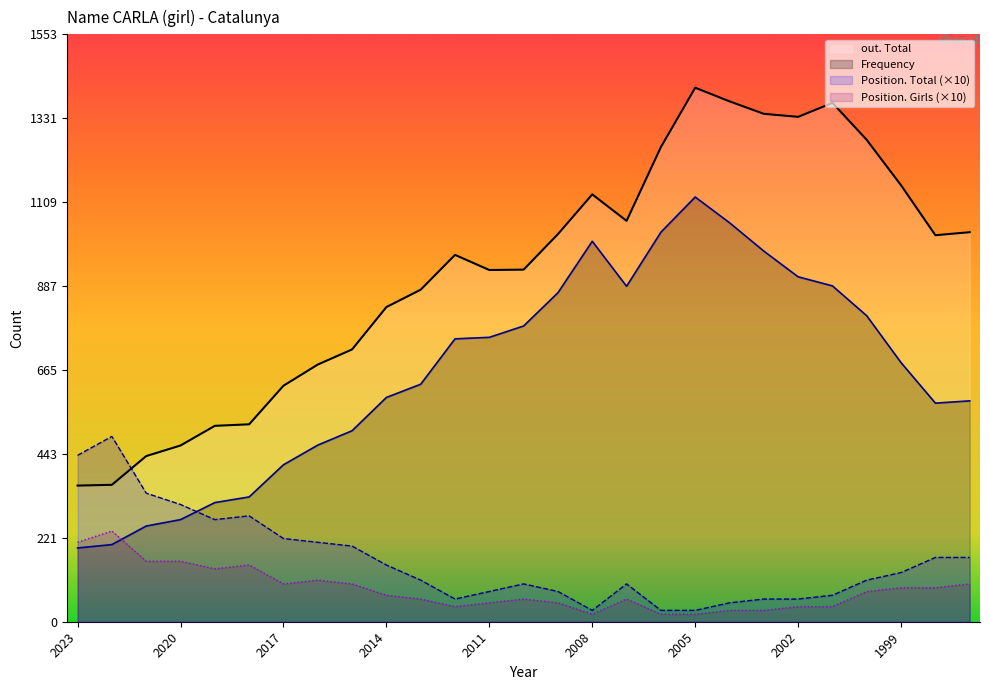

Rank the categories by out. Total value from lowest to highest.

2023, 2022, 2021, 2020, 2019, 2018, 2017, 2016, 2015, 2014, 2013, 2011, 2010, 2012, 1998, 2009, 1997, 2007, 2008, 1999, 2006, 2000, 2002, 2003, 2001, 2004, 2005